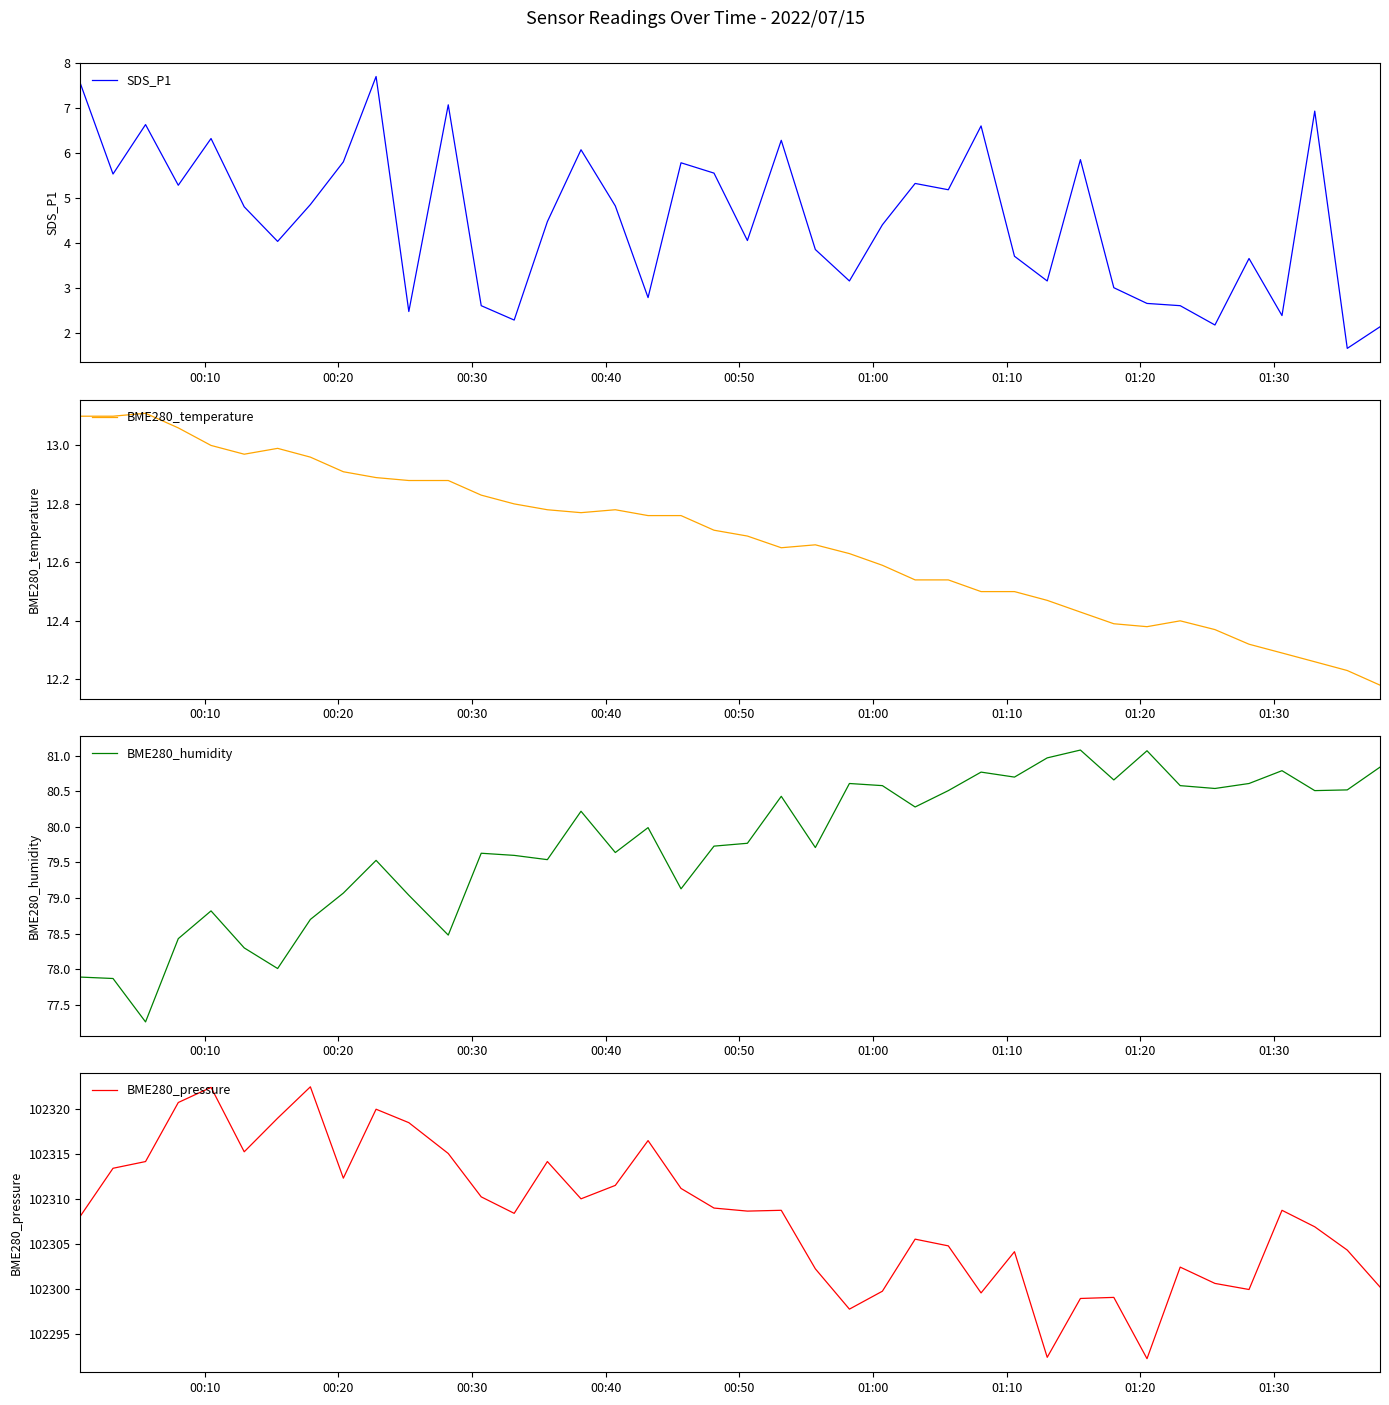

What is the maximum value for SDS_P1?

7.7